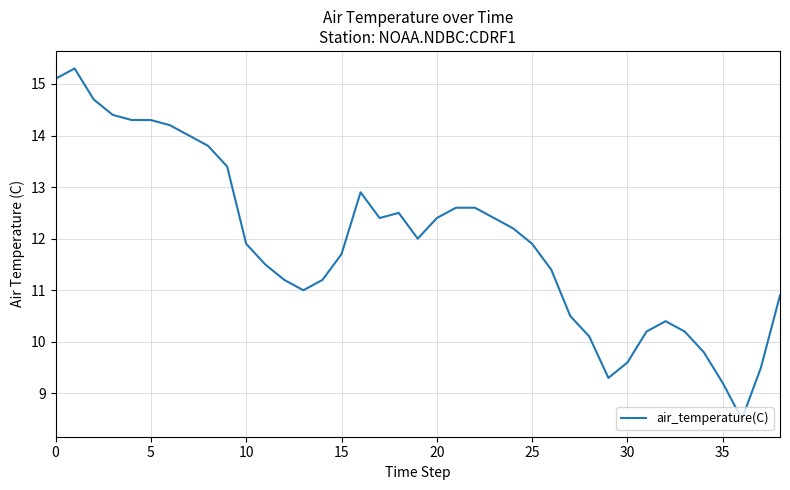

What is the greatest value displayed?

15.3